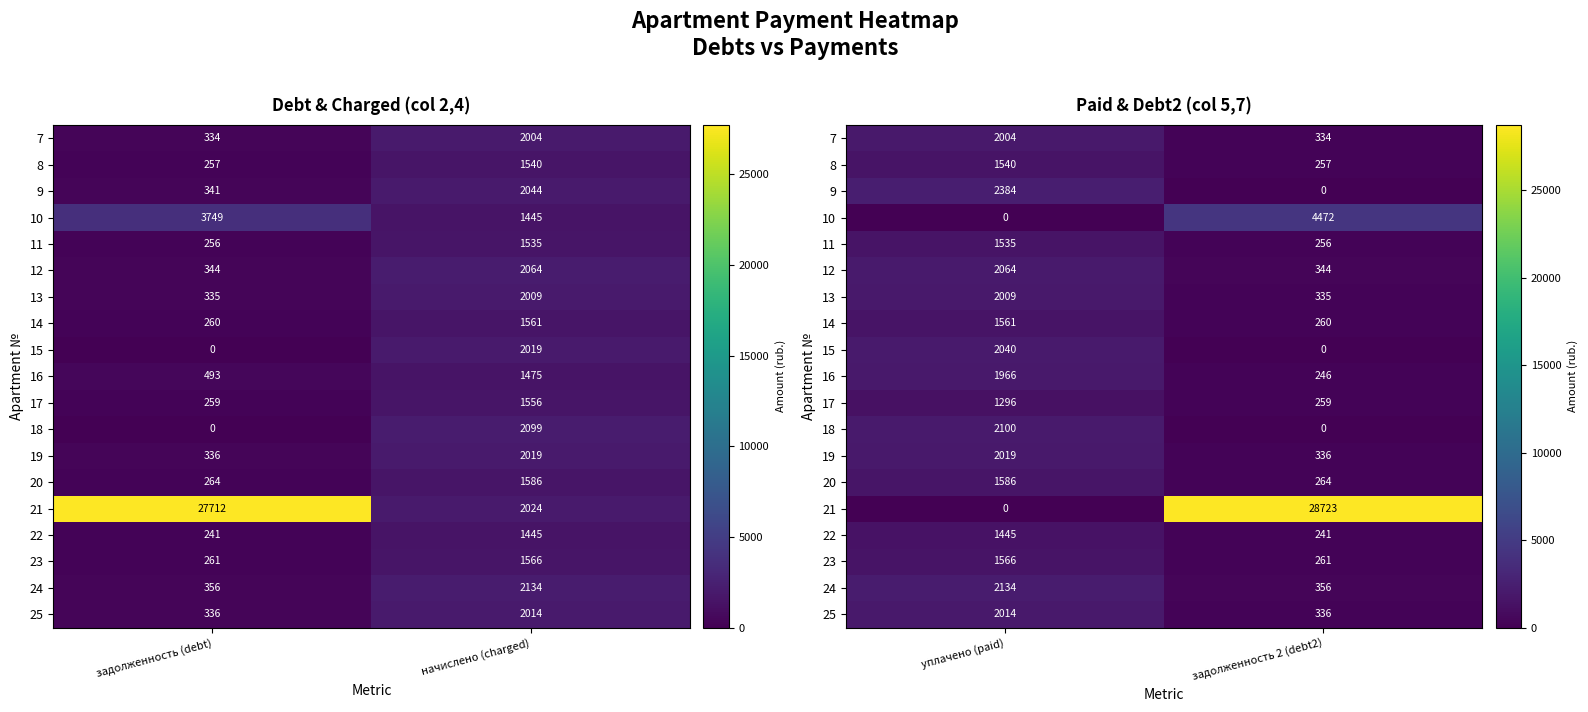

Is it true that 13 equals 535.1 at задолженность 2 (debt2)?

False